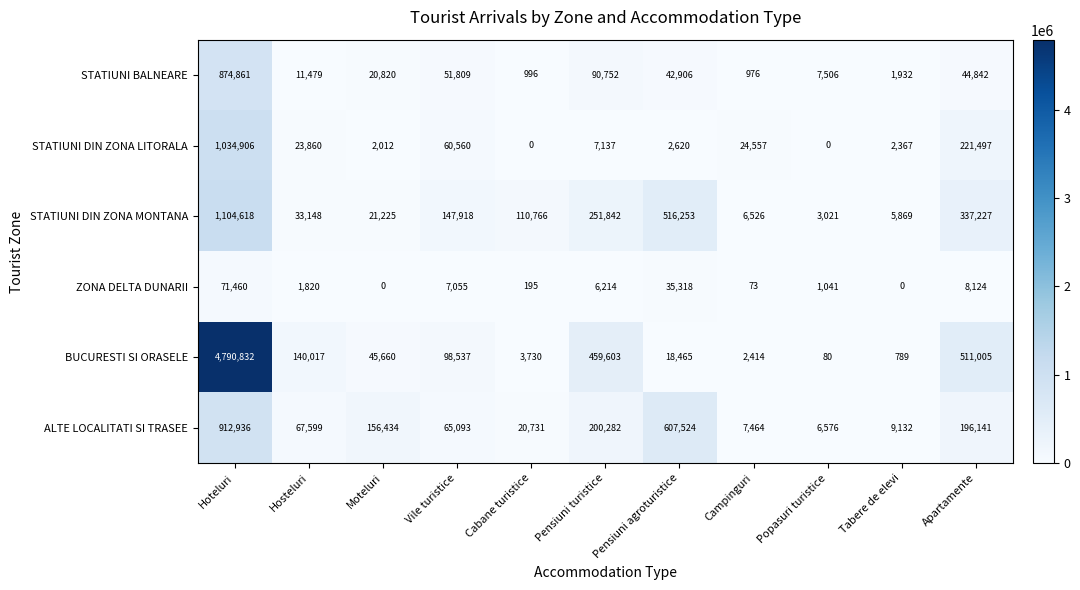

At how many categories does at least one series exceed 3879403?

1